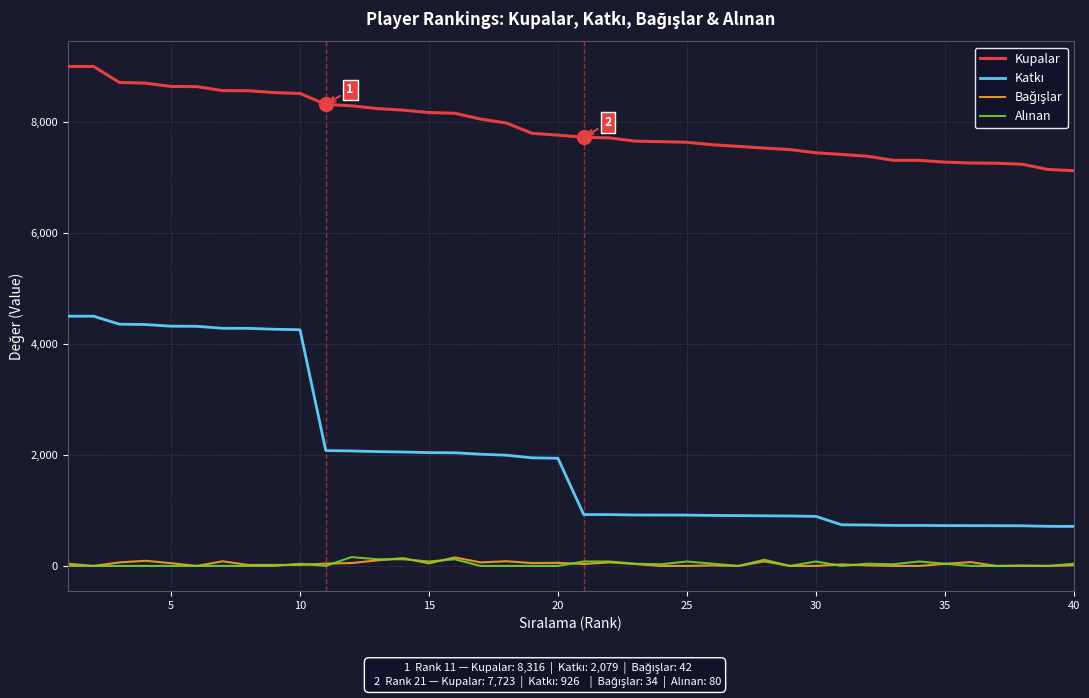

What is the greatest value displayed?

9000